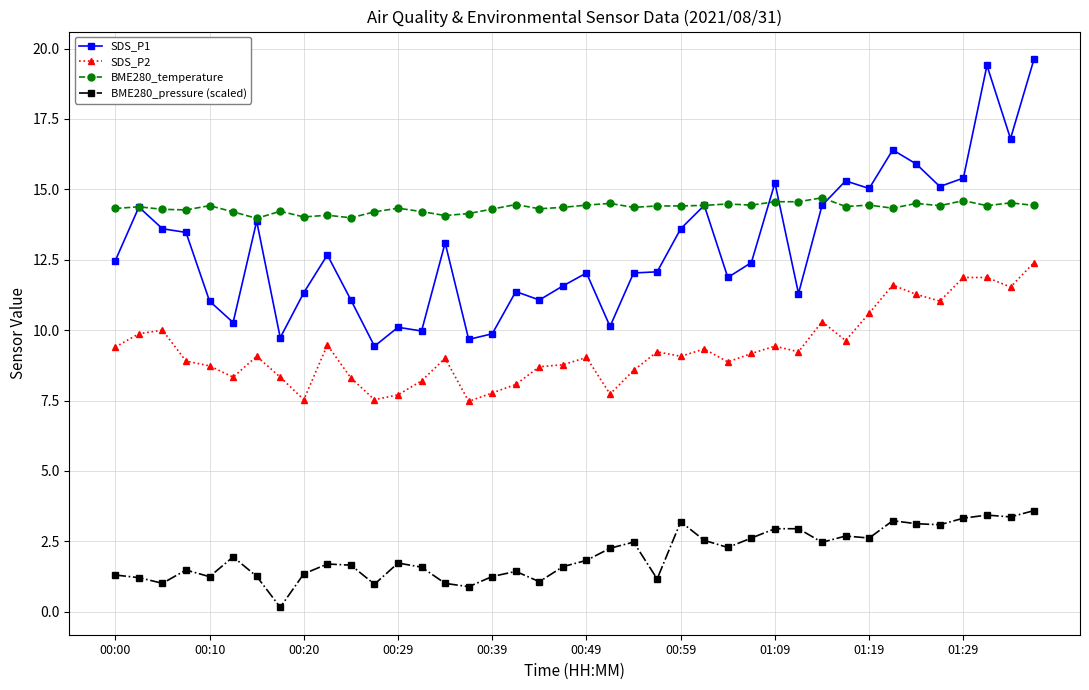

True or false: SDS_P1 and BME280_pressure (scaled) intersect in this chart.

False